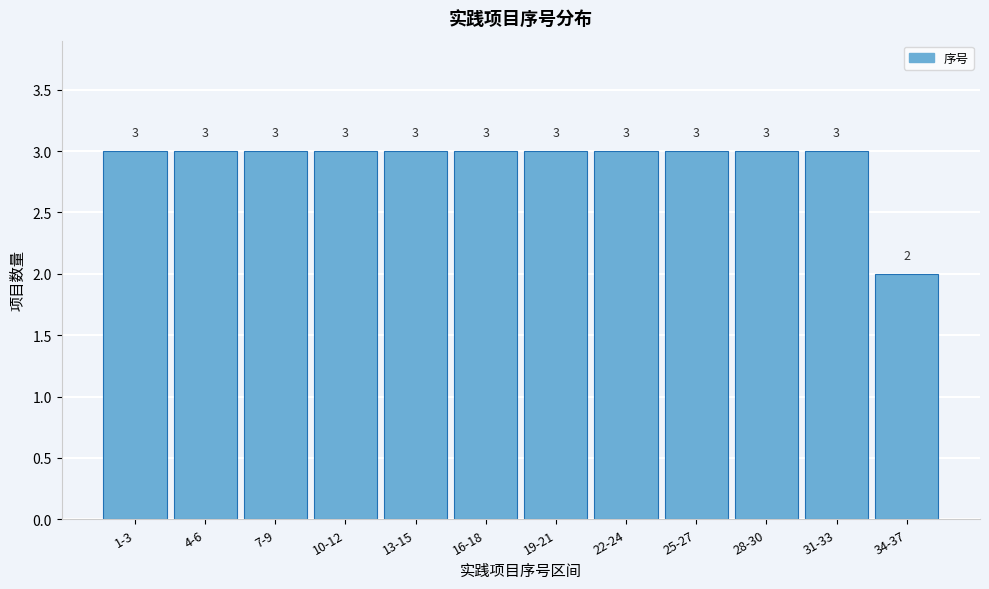

Reading left to right, transcribe all the data shown in this chart.

3	3	3	3	3	3	3	3	3	3	3	2